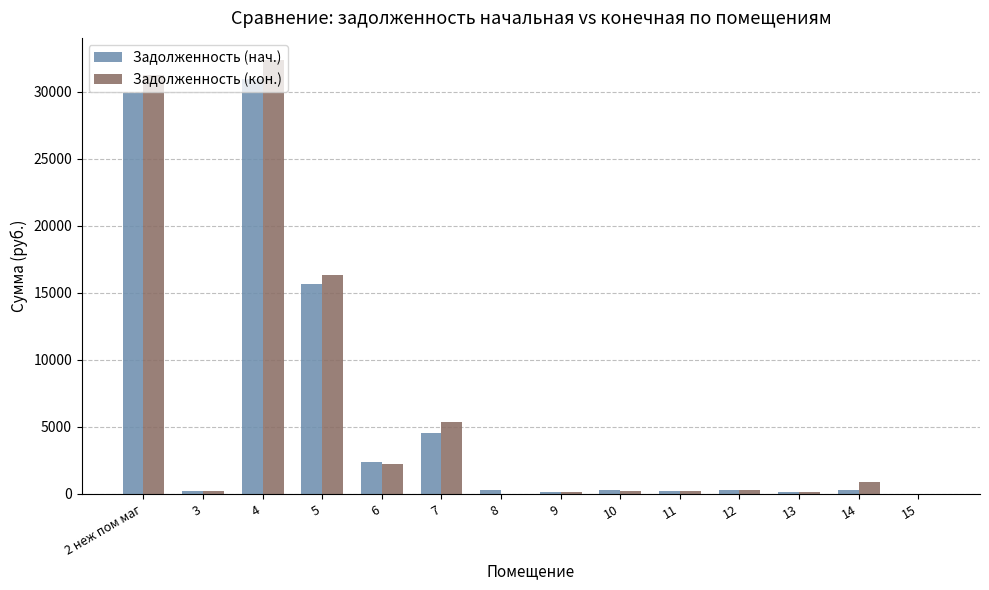

How many series are shown in this chart?

2